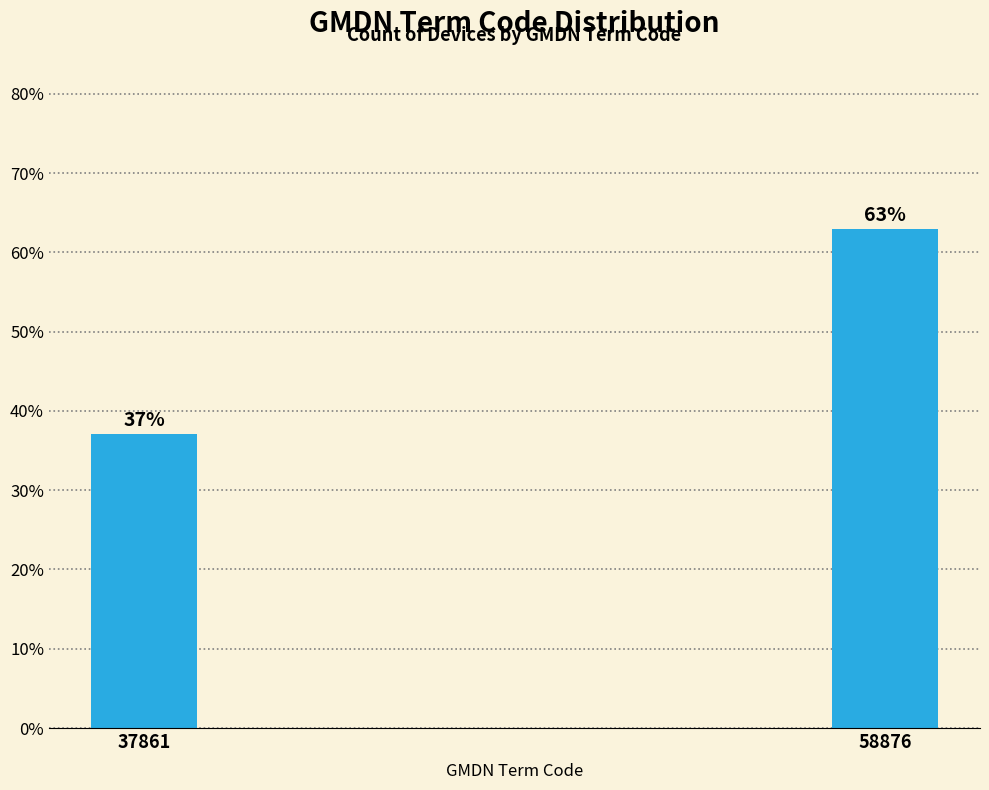

Reading right to left, list all the values displayed in this chart.

63.0	37.0